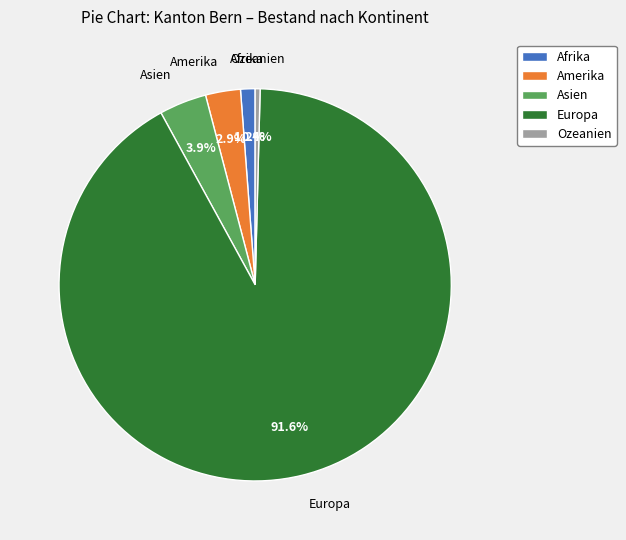

Between Europa and Amerika, which is larger?

Europa